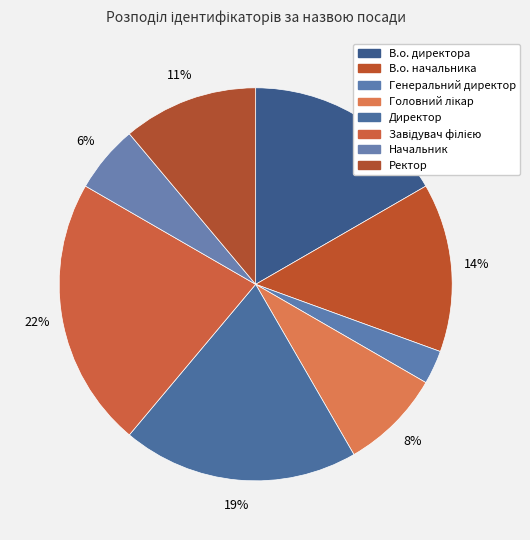

To the nearest percent, what percentage of the pie is Головний лікар?

8%